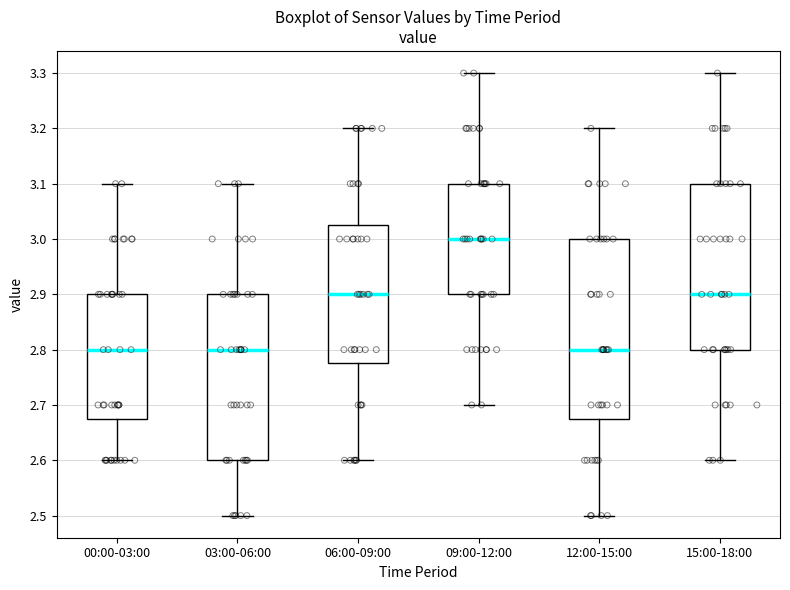

Where is the upper edge of the box for 12:00-15:00 on the y-axis? The values are not printed on the chart, so give them approximately, as read against the axis.

3.00